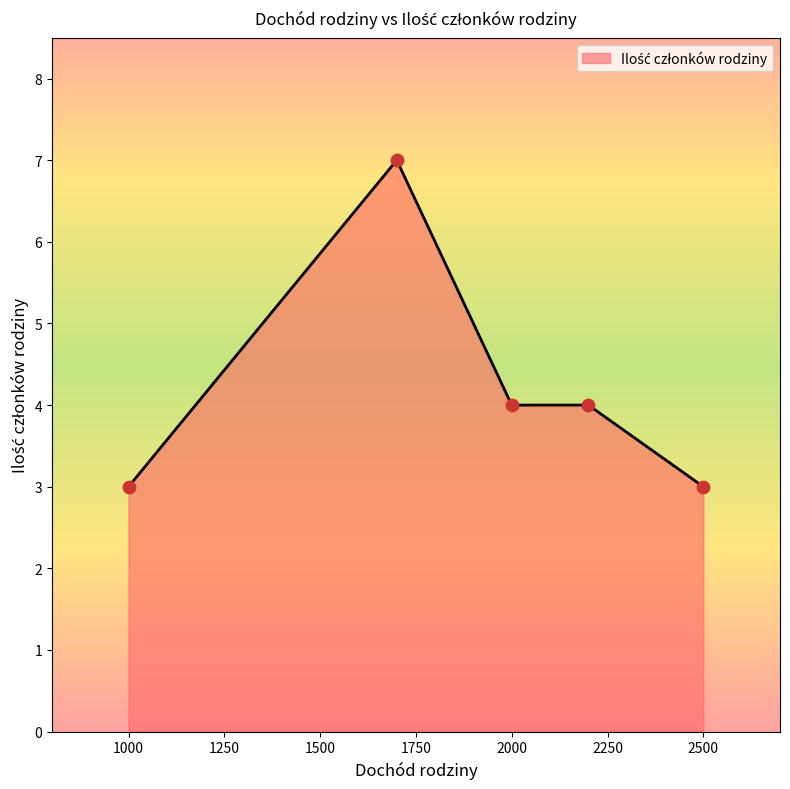

What is the sum of all values?

21